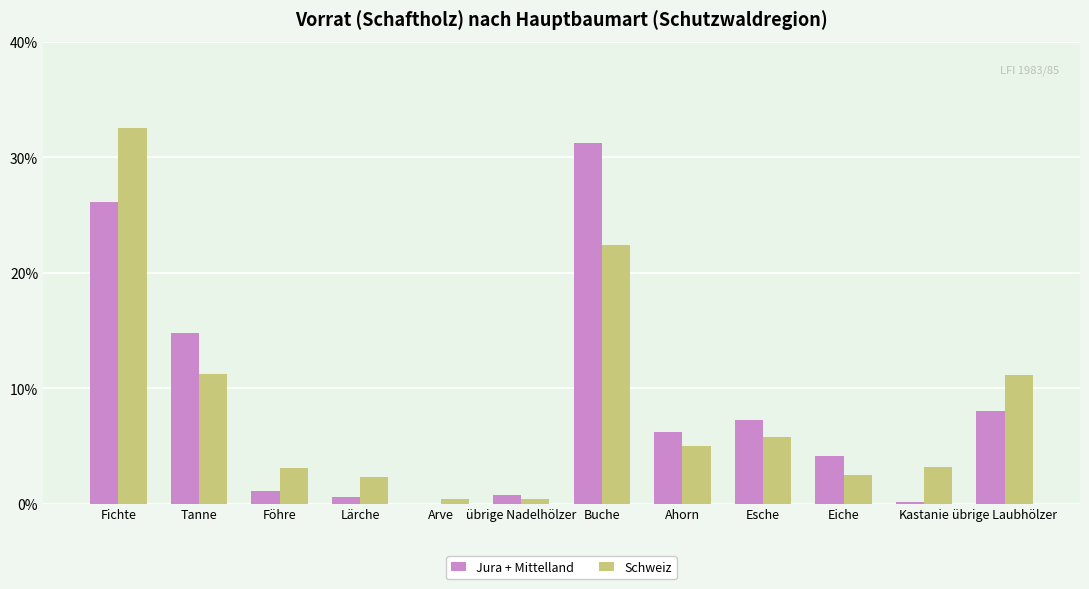

The Jura + Mittelland series shows 26.1 at Fichte. True or false?

True